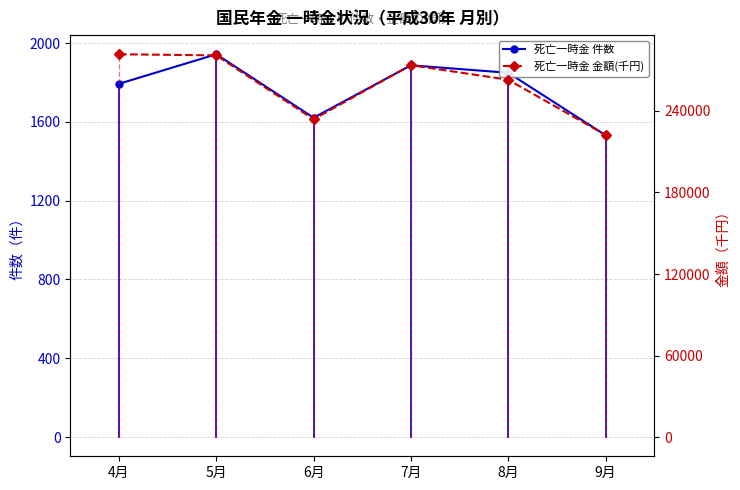

Reading left to right, list all the values displayed in this chart.

死亡一時金 件数: 1793	1943	1621	1887	1849	1532
死亡一時金 金額(千円): 281707	280878	233890	273674	262955	222317